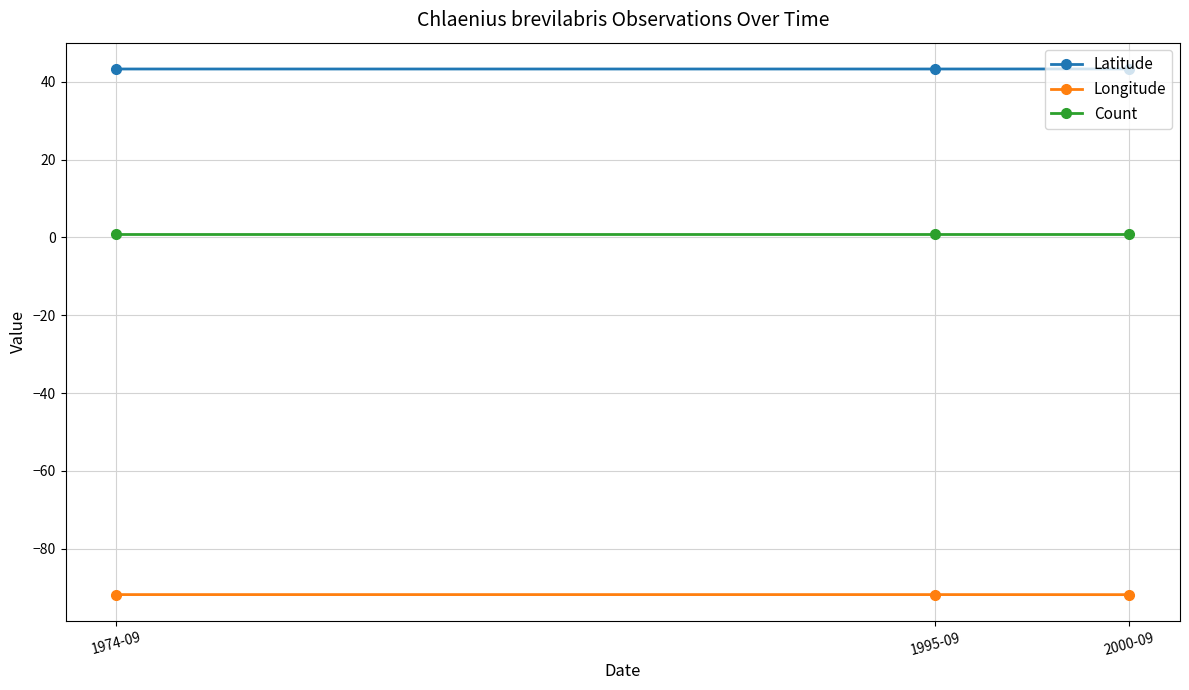

Rank the series by their maximum value, from lowest to highest.

Longitude, Count, Latitude